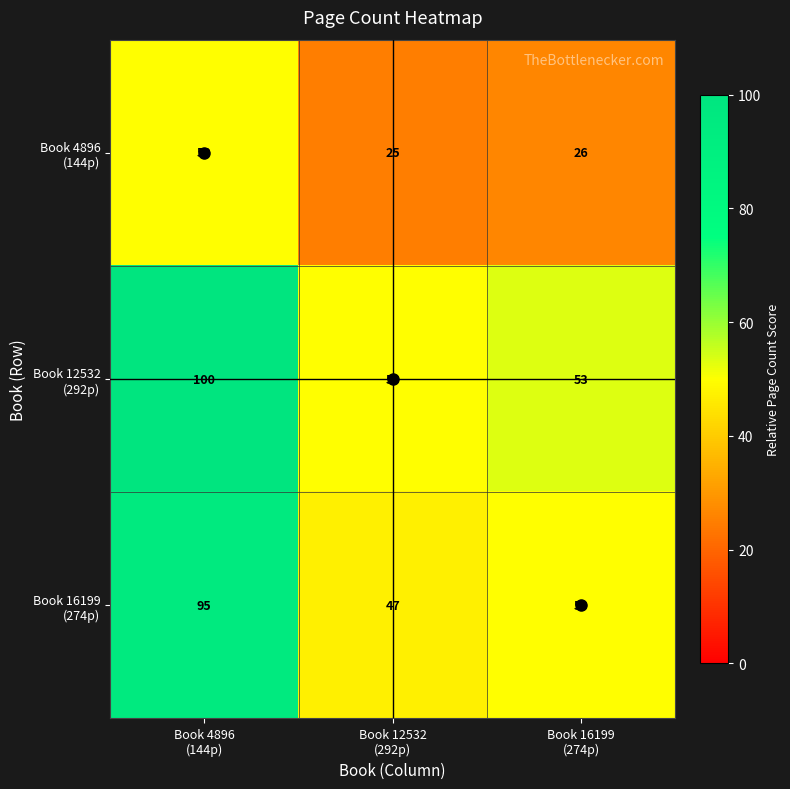

What is the greatest value displayed?

100